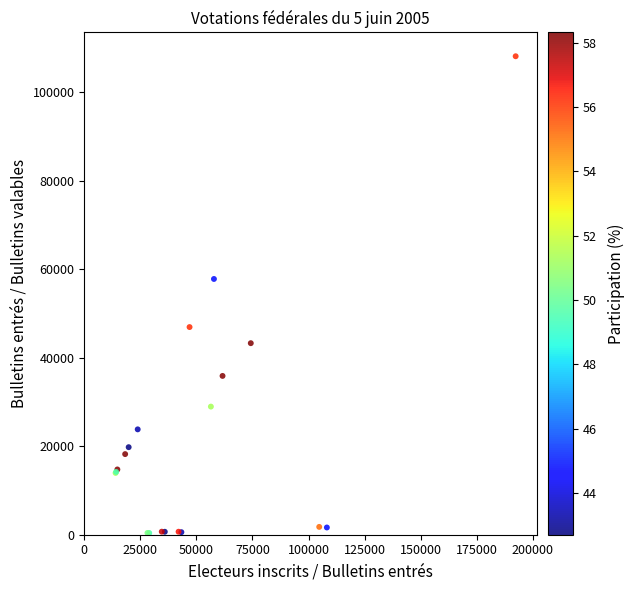

What Y value in the scatter plot is closest to 54287?

57825